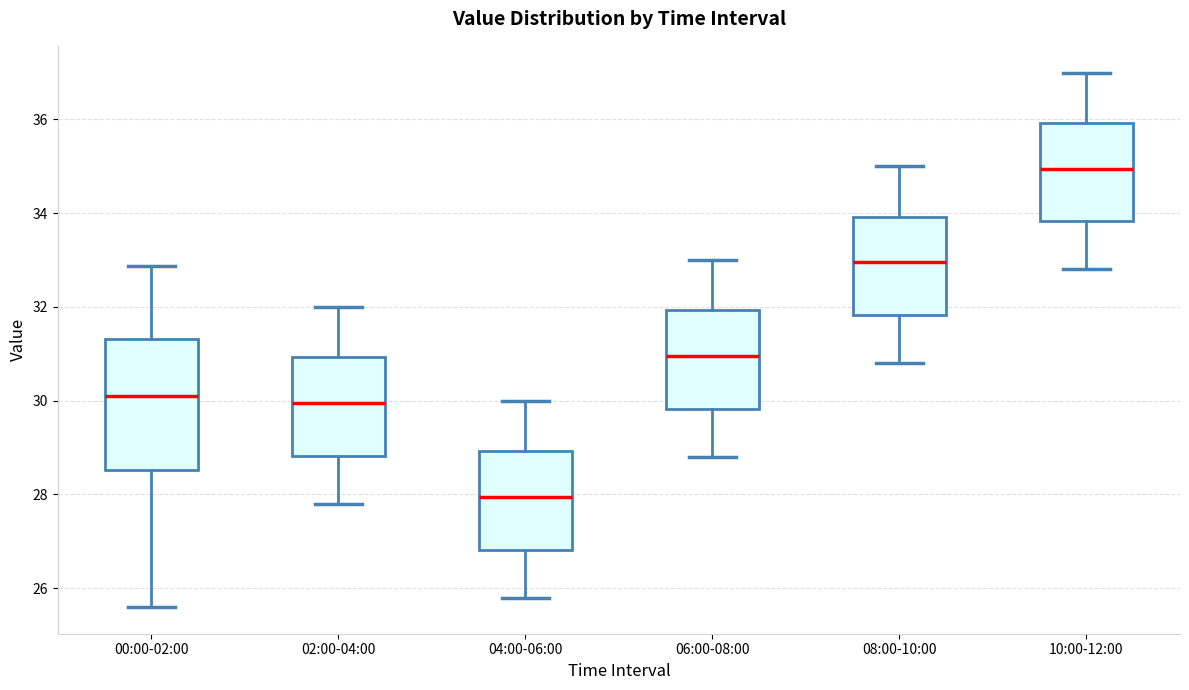

Reading left to right, read every box against the y-axis: the position of its median line, the range the box covers, and the ends of its whiskers. The values are not printed on the chart, so give them approximately, as read against the axis.

00:00-02:00: median 30.2, box 28.6 to 31.4, whiskers 25.6 to 32.8
02:00-04:00: median 30.0, box 28.8 to 31.0, whiskers 27.8 to 32.0
04:00-06:00: median 28.0, box 26.8 to 29.0, whiskers 25.8 to 30.0
06:00-08:00: median 31.0, box 29.8 to 32.0, whiskers 28.8 to 33.0
08:00-10:00: median 33.0, box 31.8 to 34.0, whiskers 30.8 to 35.0
10:00-12:00: median 35.0, box 33.8 to 36.0, whiskers 32.8 to 37.0